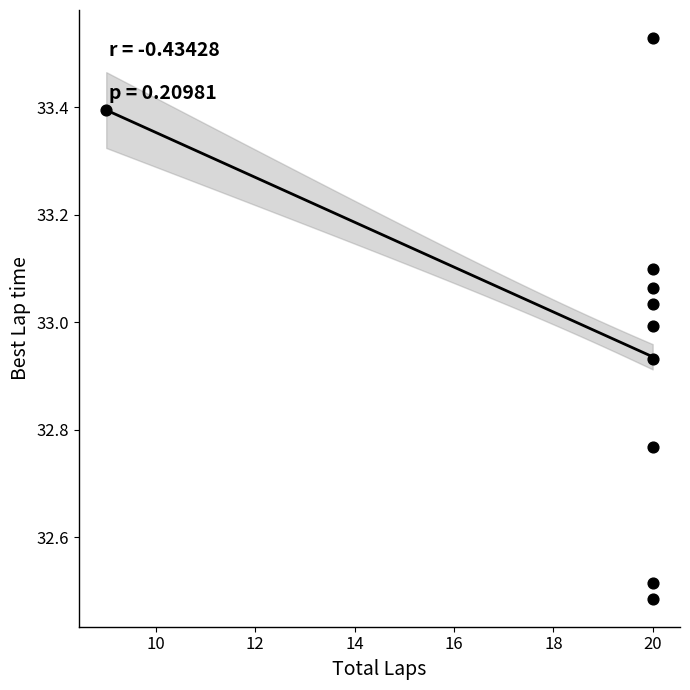

What is the average X value?

18.9